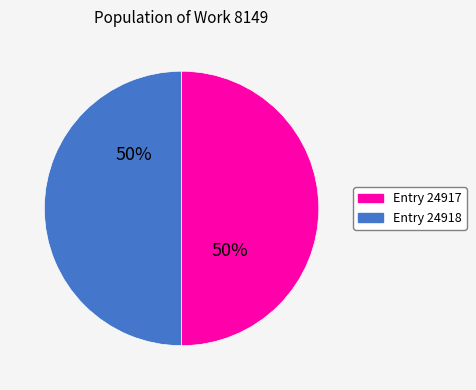

To the nearest percent, what portion does Entry 24917 represent?

50%